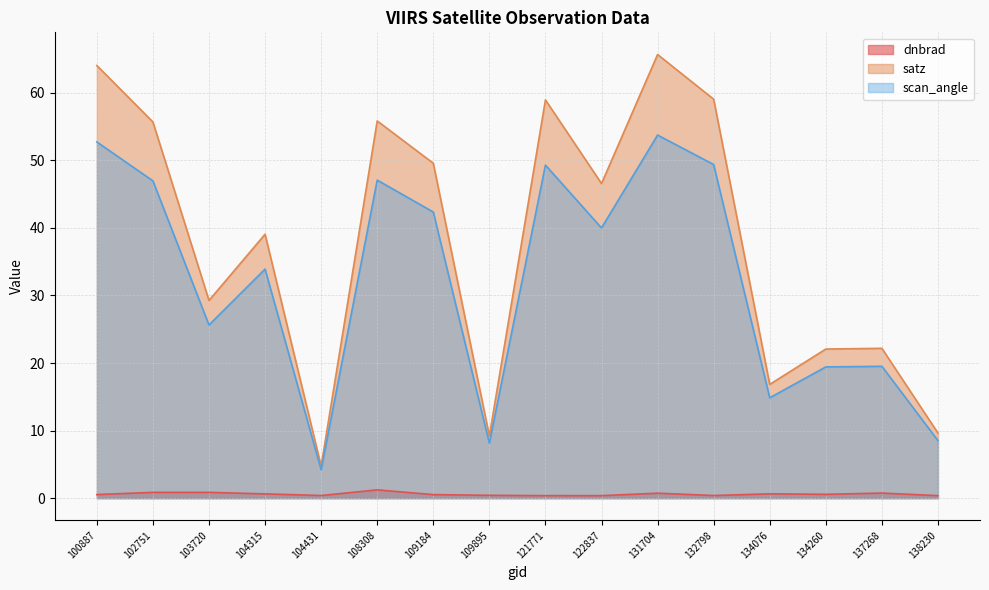

What are all the series names shown in the legend?

dnbrad, satz, scan_angle